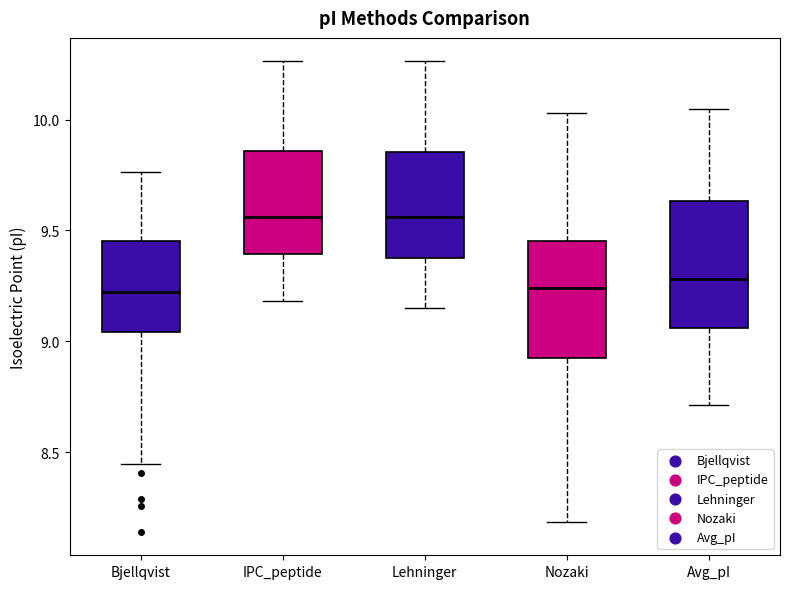

Reading left to right, read every box against the y-axis: the position of its median line, the range the box covers, and the ends of its whiskers. The values are not printed on the chart, so give them approximately, as read against the axis.

Bjellqvist: median 9.20, box 9.05 to 9.45, whiskers 8.45 to 9.75
IPC_peptide: median 9.55, box 9.40 to 9.85, whiskers 9.20 to 10.25
Lehninger: median 9.55, box 9.40 to 9.85, whiskers 9.15 to 10.25
Nozaki: median 9.25, box 8.90 to 9.45, whiskers 8.20 to 10.05
Avg_pI: median 9.30, box 9.05 to 9.65, whiskers 8.70 to 10.05